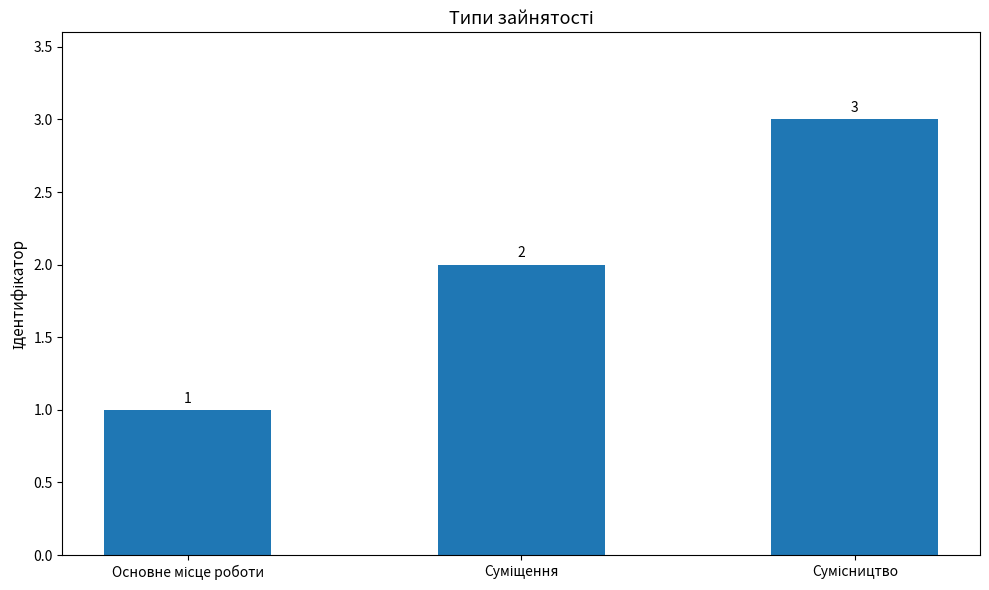

What is the value of the 2nd bar from the left?

2